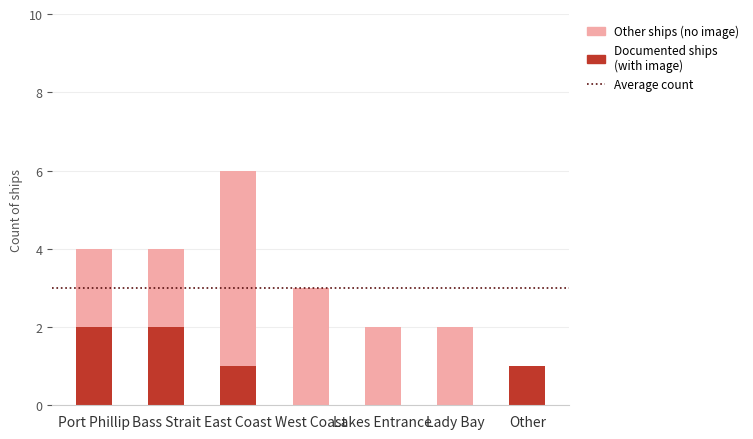

What is the label of the 4th bar from the left?

West Coast